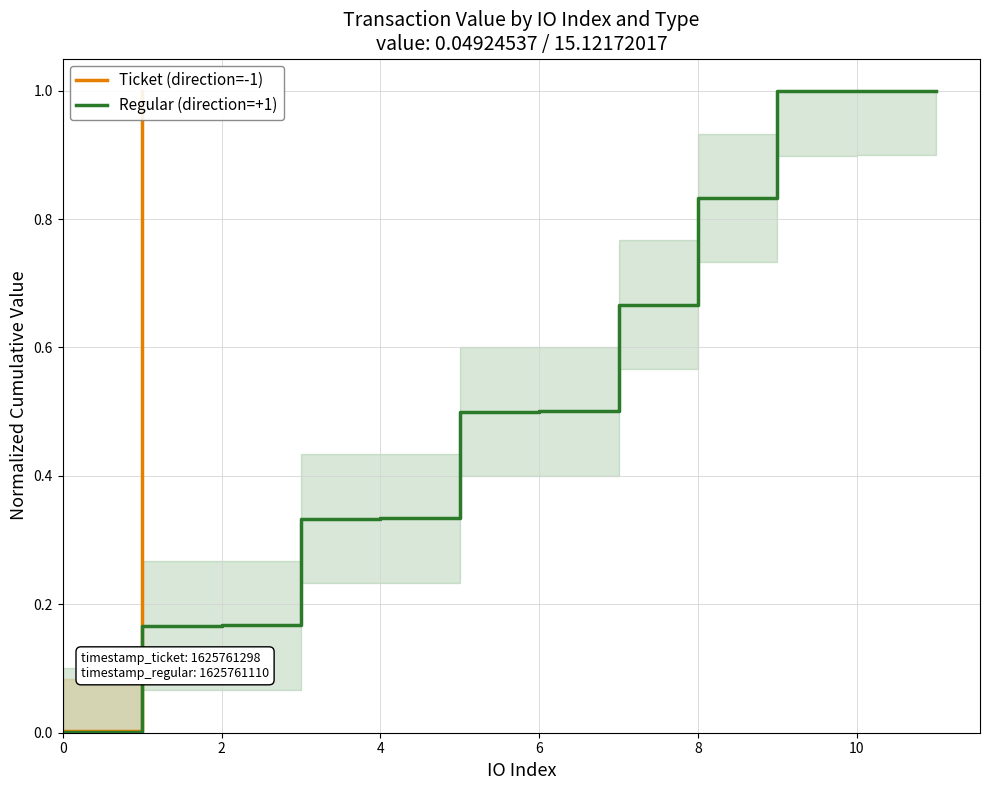

What is the highest value of the Regular (direction=+1) series?

1.0